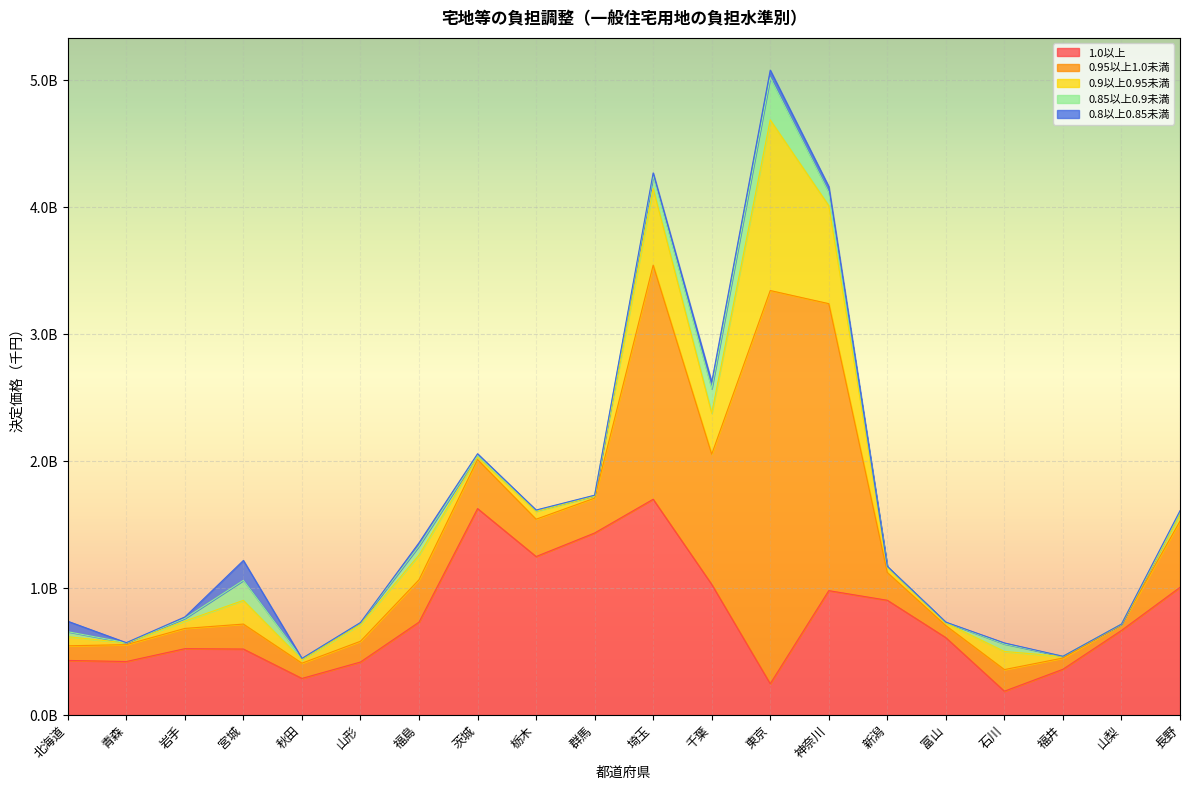

What is the maximum value for 0.85以上0.9未満?

333415738